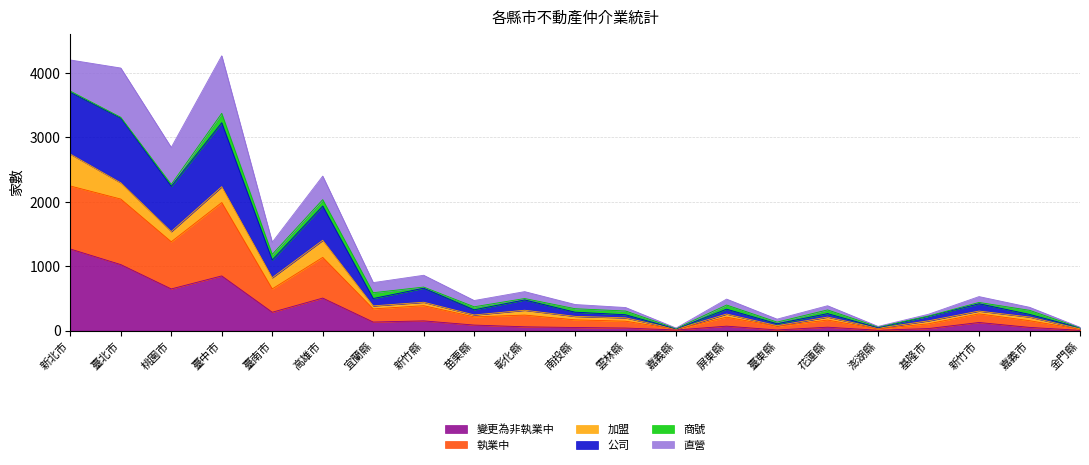

Between 嘉義縣 and 臺東縣, which is larger?

臺東縣